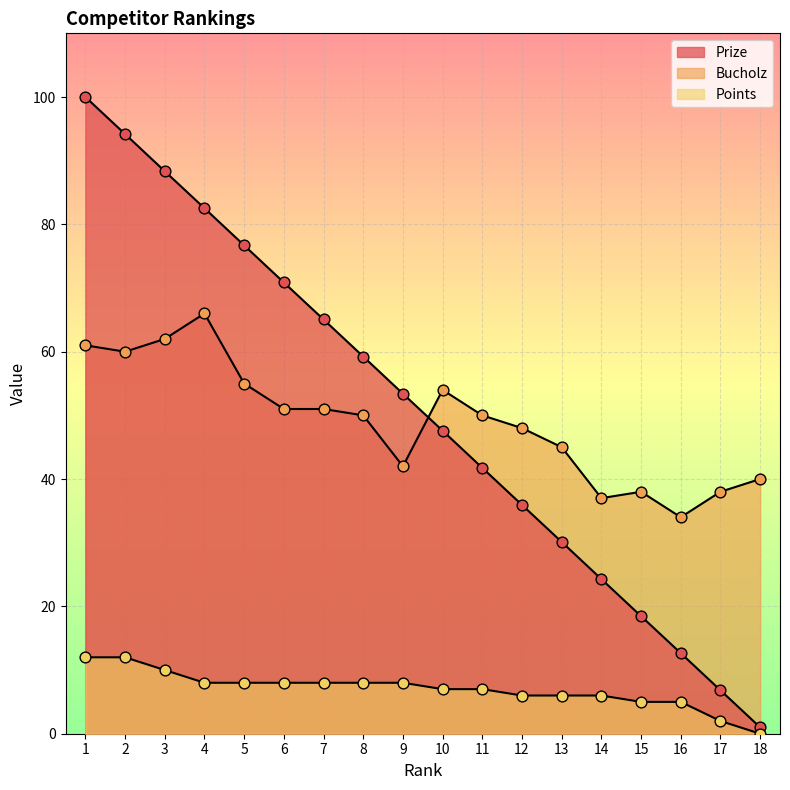

At how many categories does at least one series exceed 57?

8